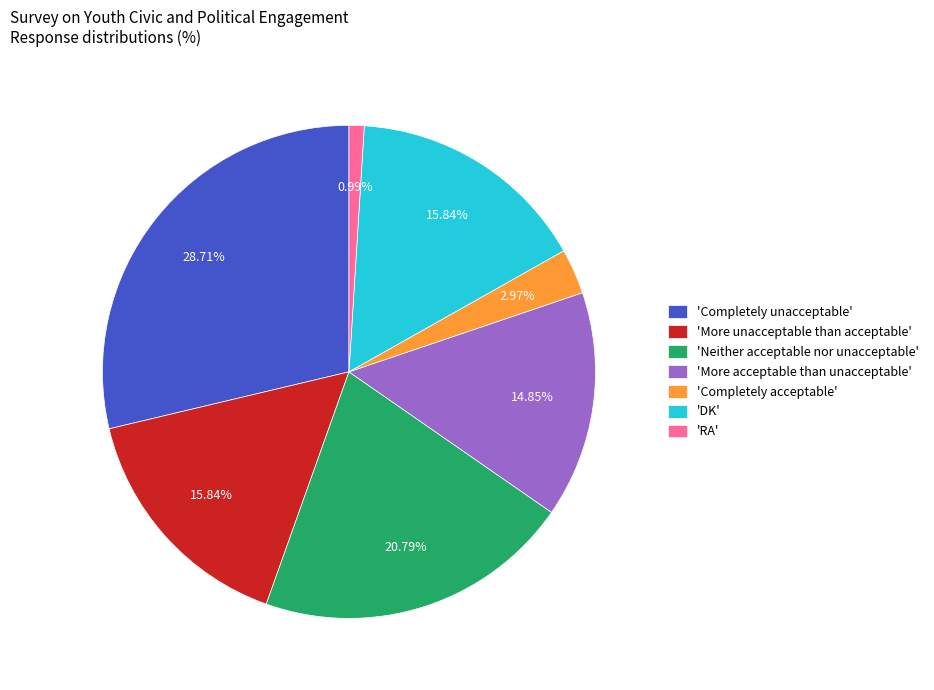

Is there a majority slice in this chart?

No